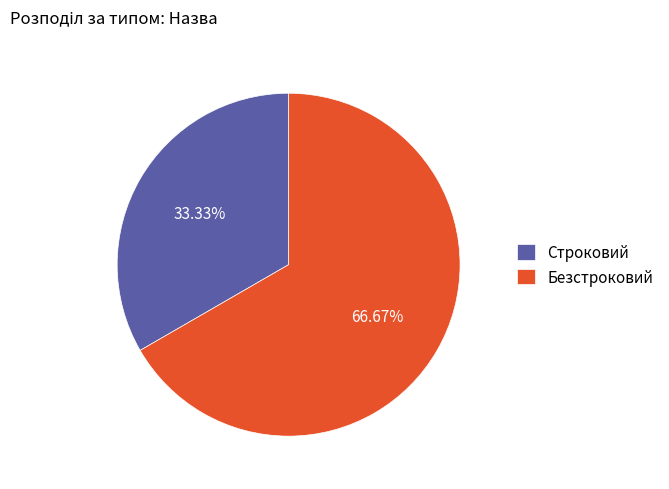

The Безстроковий slice represents 73% of the pie. True or false?

False